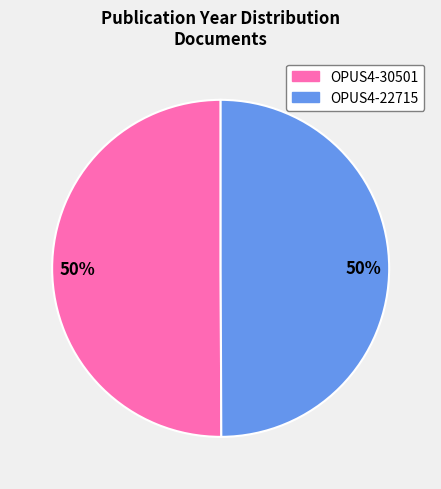

Is the sum of OPUS4-30501 and OPUS4-22715 greater than half?

Yes